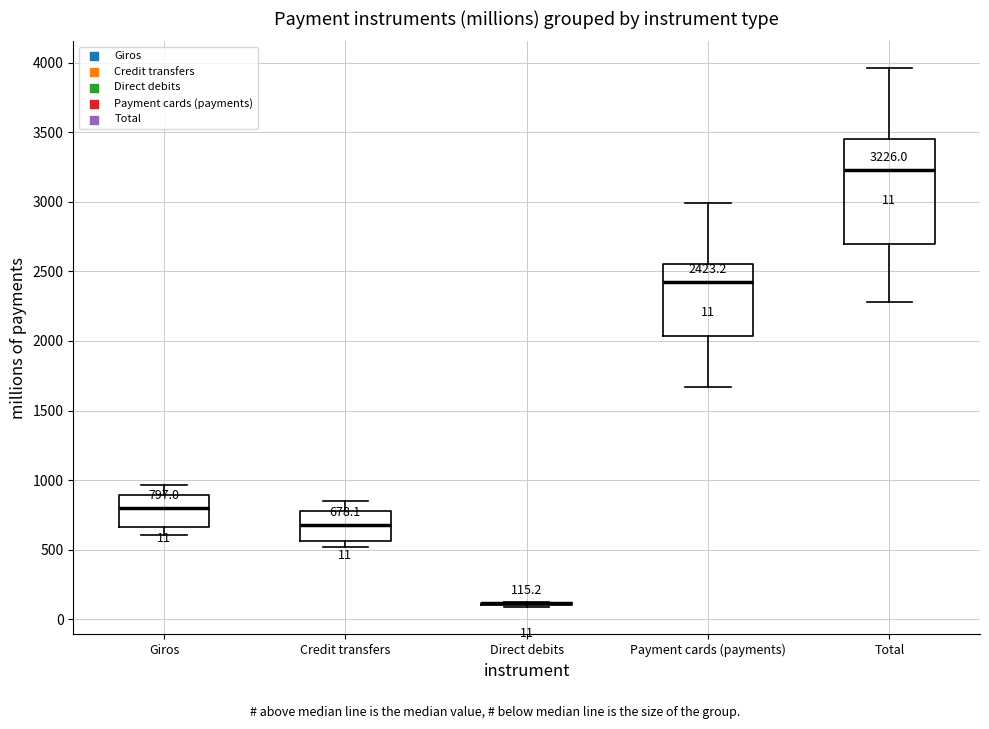

Comparing the boxes themselves (not the whiskers), which one is the tallest?

Total